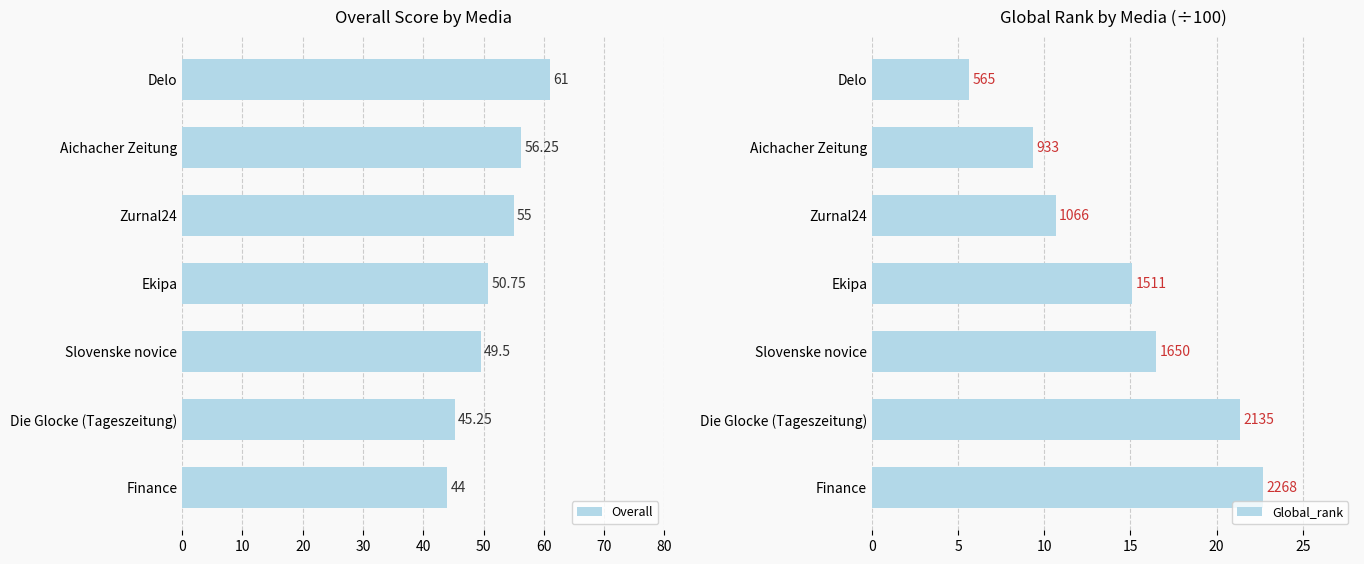

Count the number of categories in the chart.

7